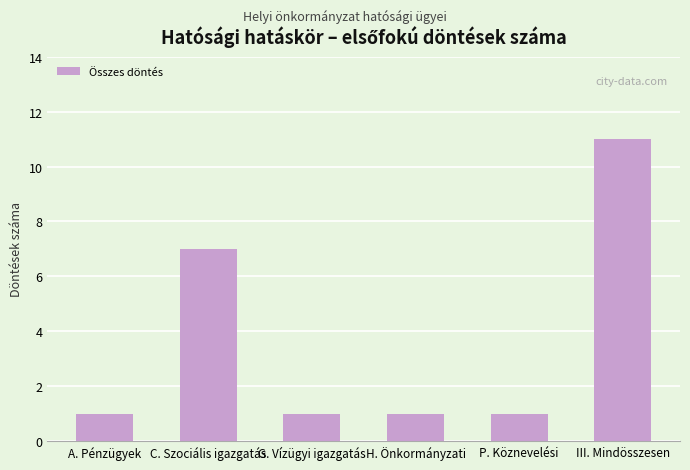

Which has a higher value, III. Mindösszesen or H. Önkormányzati?

III. Mindösszesen